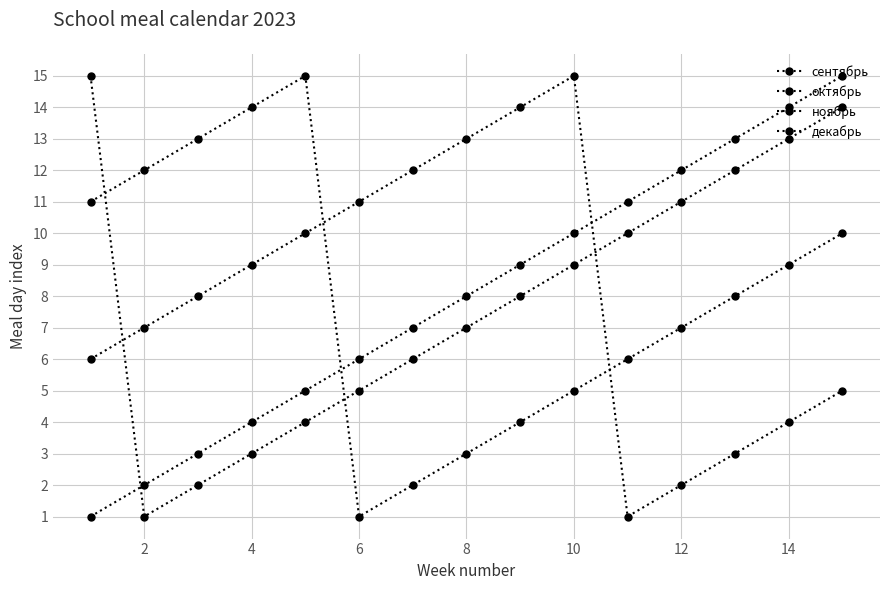

How many lines are shown in the chart?

4